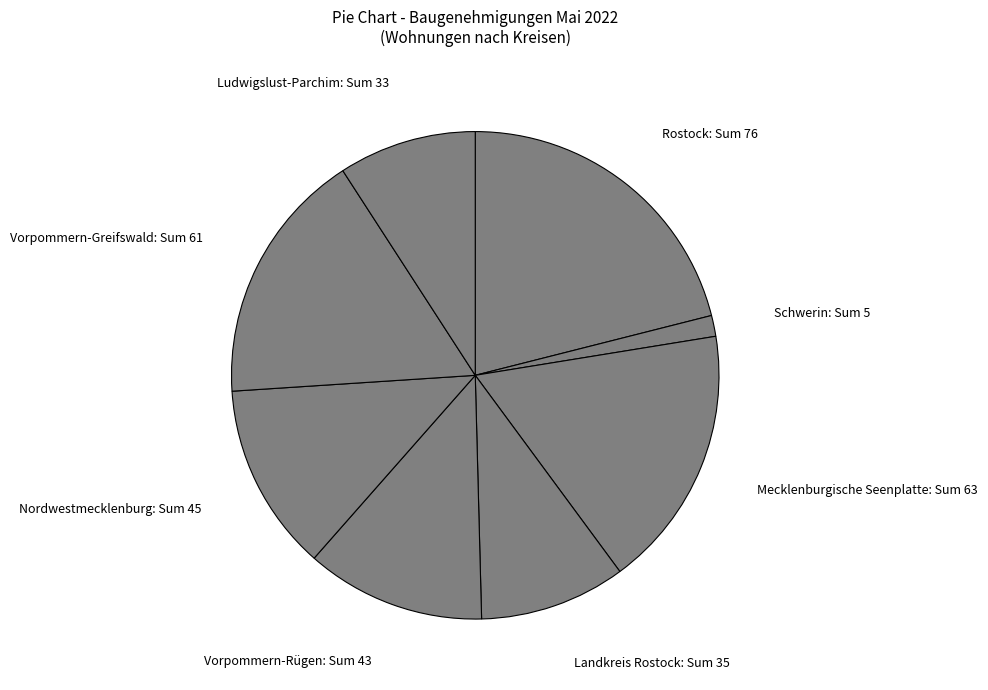

What is the ratio of the value at Vorpommern-Rügen: Sum 43 to the value at Rostock: Sum 76?

0.6